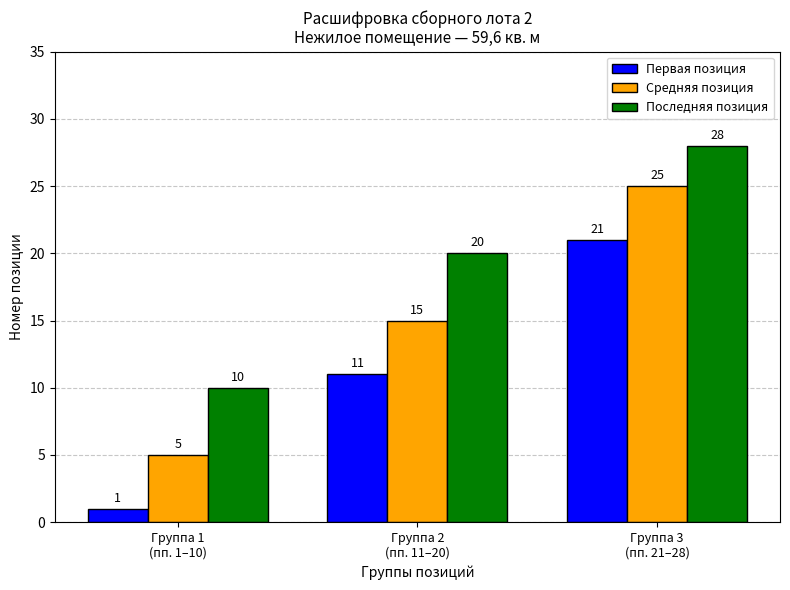

Which category has the highest value in the Средняя позиция series?

Группа 3
(пп. 21–28)